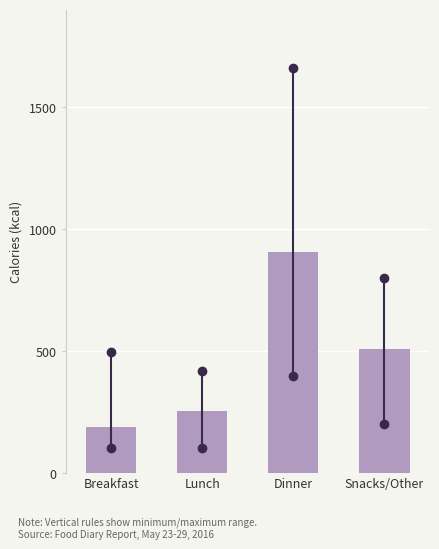

Reading left to right, transcribe all the data shown in this chart.

Breakfast=190.4	Lunch=254.7	Dinner=905.9	Snacks/Other=508.1